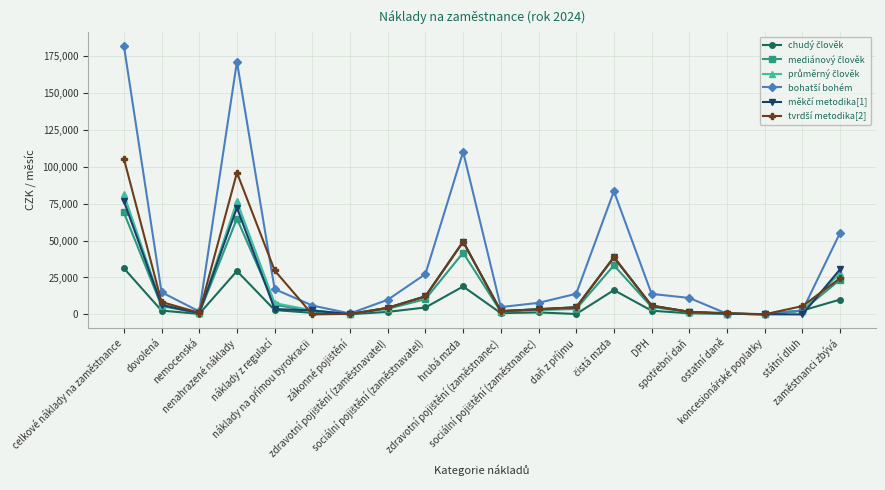

At how many categories does at least one series exceed 57322?

4